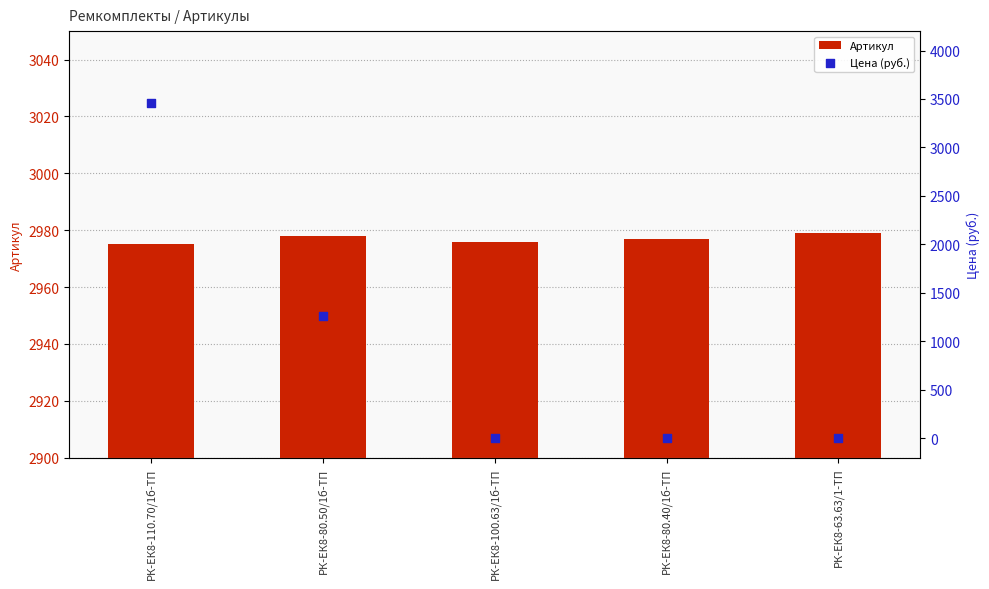

Which series contains the highest Y value?

Цена (руб.)